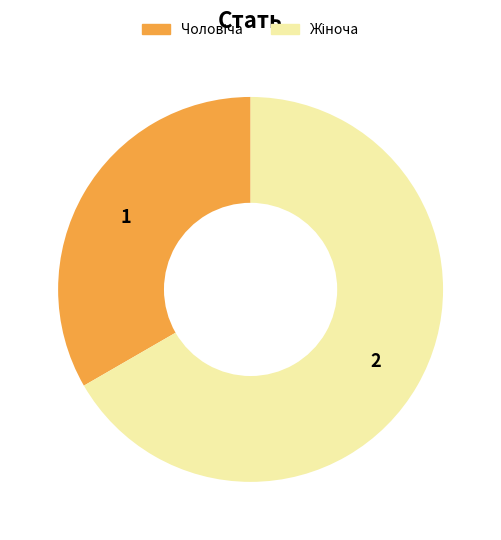

Count the number of slices in the pie.

2